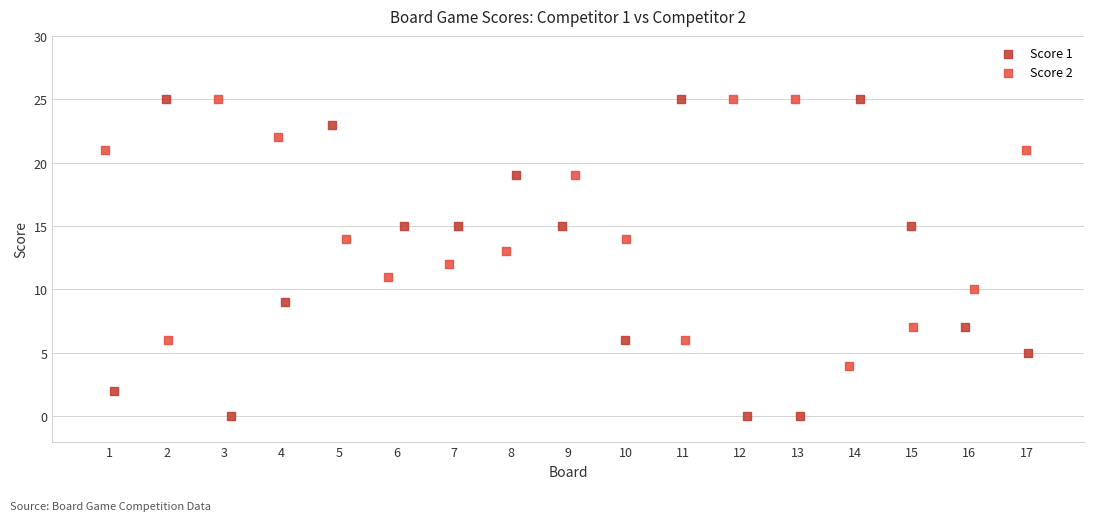

Which series reaches the minimum Y coordinate?

Score 1